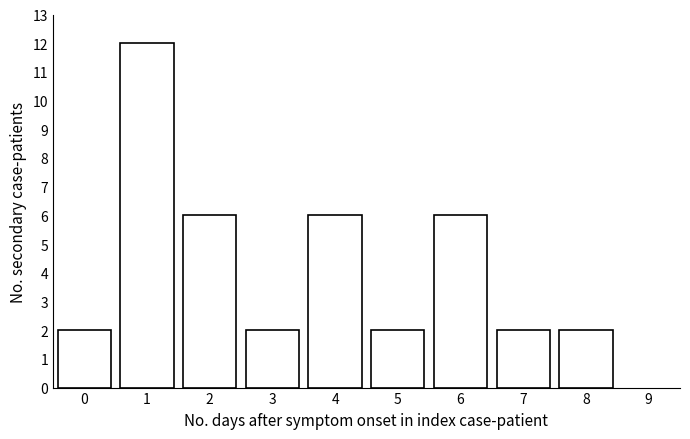

Reading left to right, what are all the values shown in this chart?

0=2	1=12	2=6	3=2	4=6	5=2	6=6	7=2	8=2